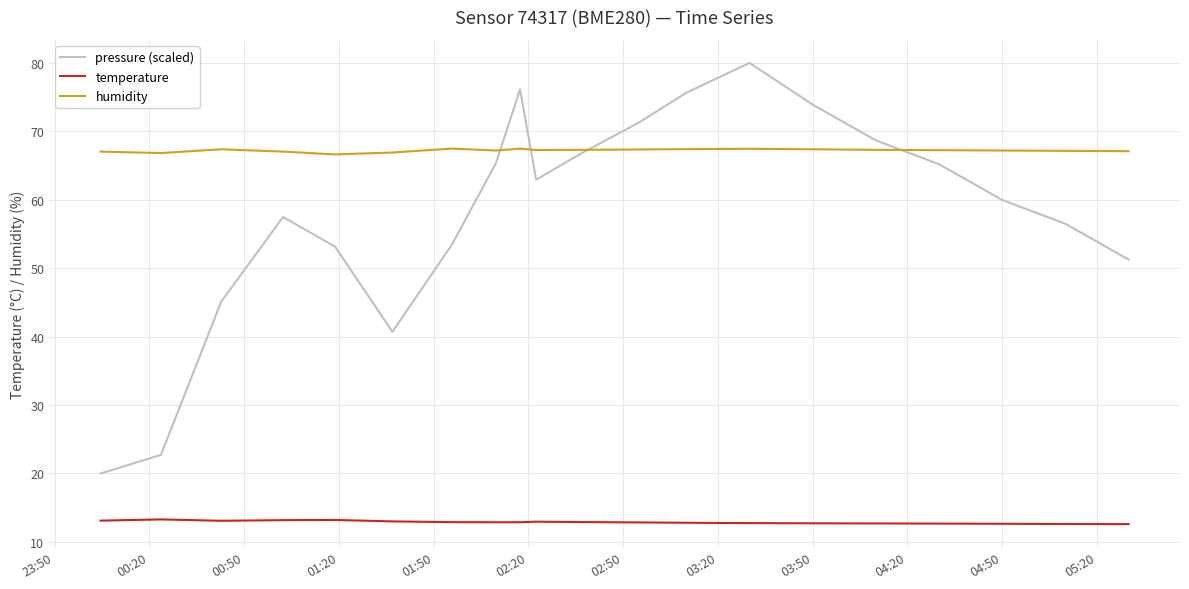

What is the smallest value displayed?

12.6